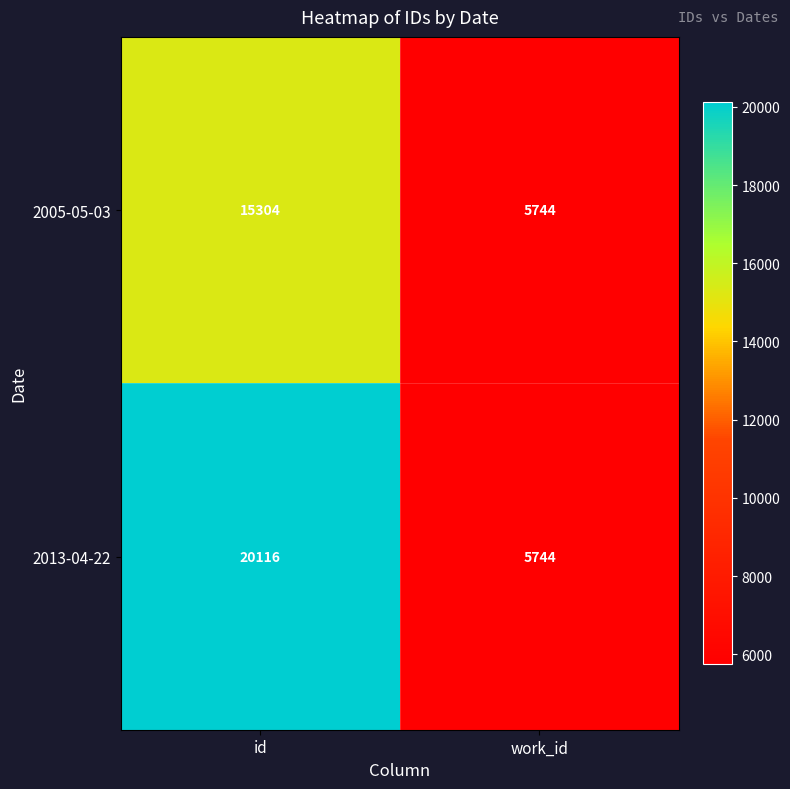

At id, list the series in order from smallest to largest.

2005-05-03, 2013-04-22